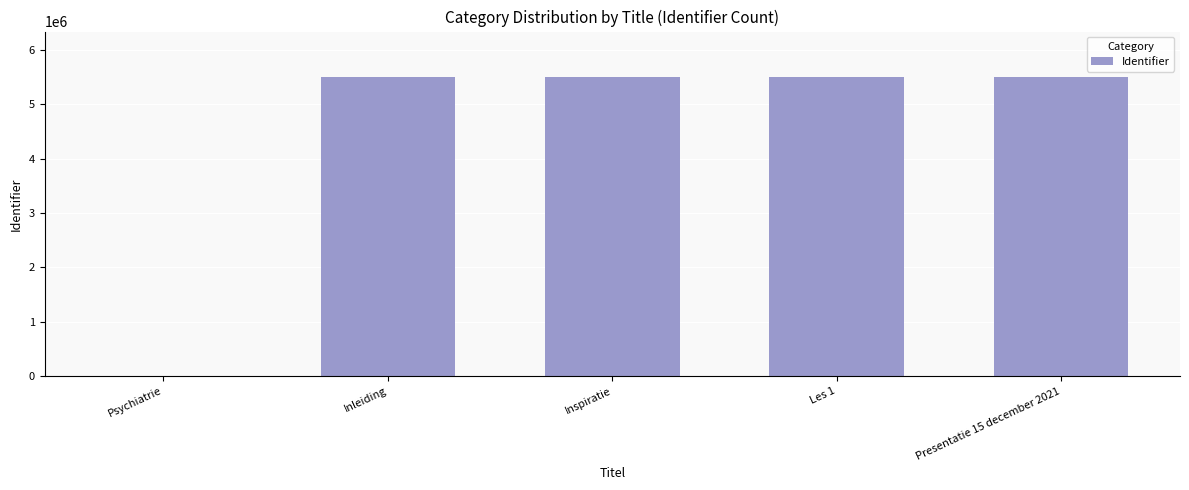

What is the sum of all values?

22041476